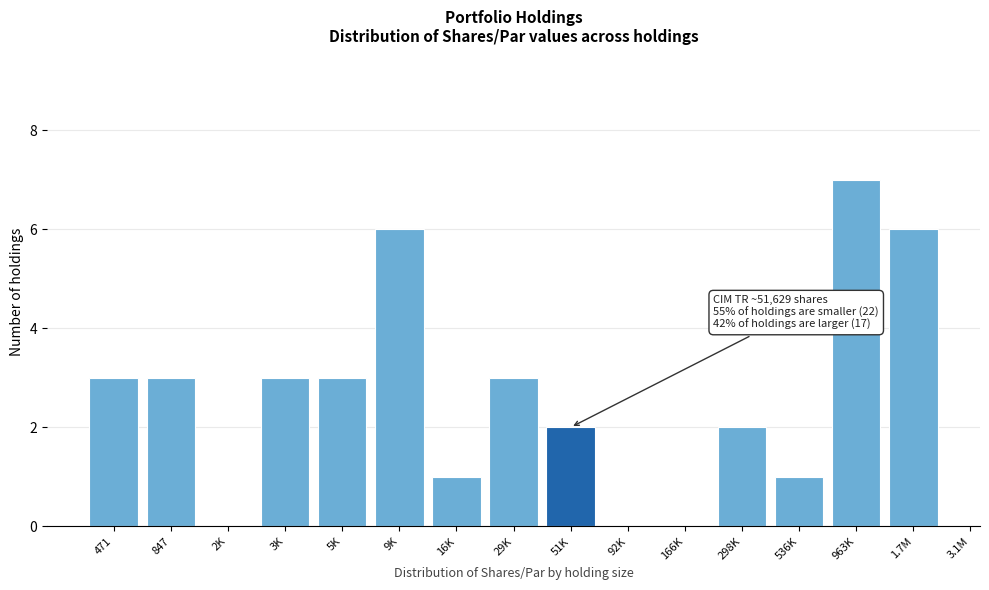

Reading left to right, transcribe all the data shown in this chart.

471=3	847=3	2K=0	3K=3	5K=3	9K=6	16K=1	29K=3	51K=2	92K=0	166K=0	298K=2	536K=1	963K=7	1.7M=6